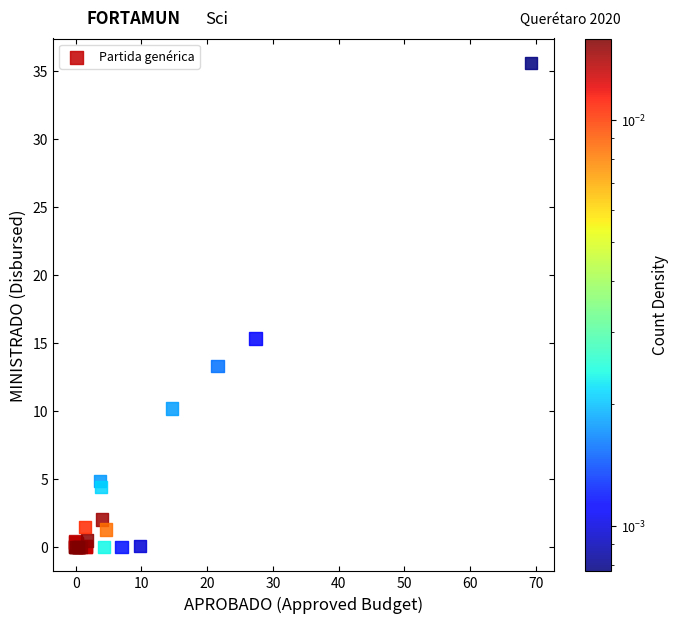

What Y value in the scatter plot is closest to 17?

15.3